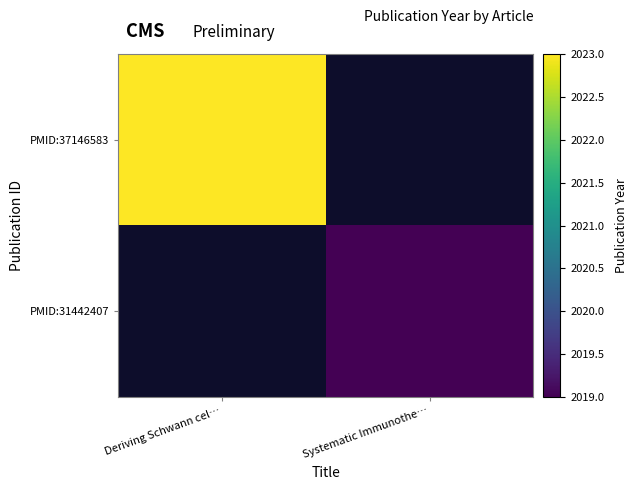

Rank the series by their average value, from highest to lowest.

PMID:37146583, PMID:31442407